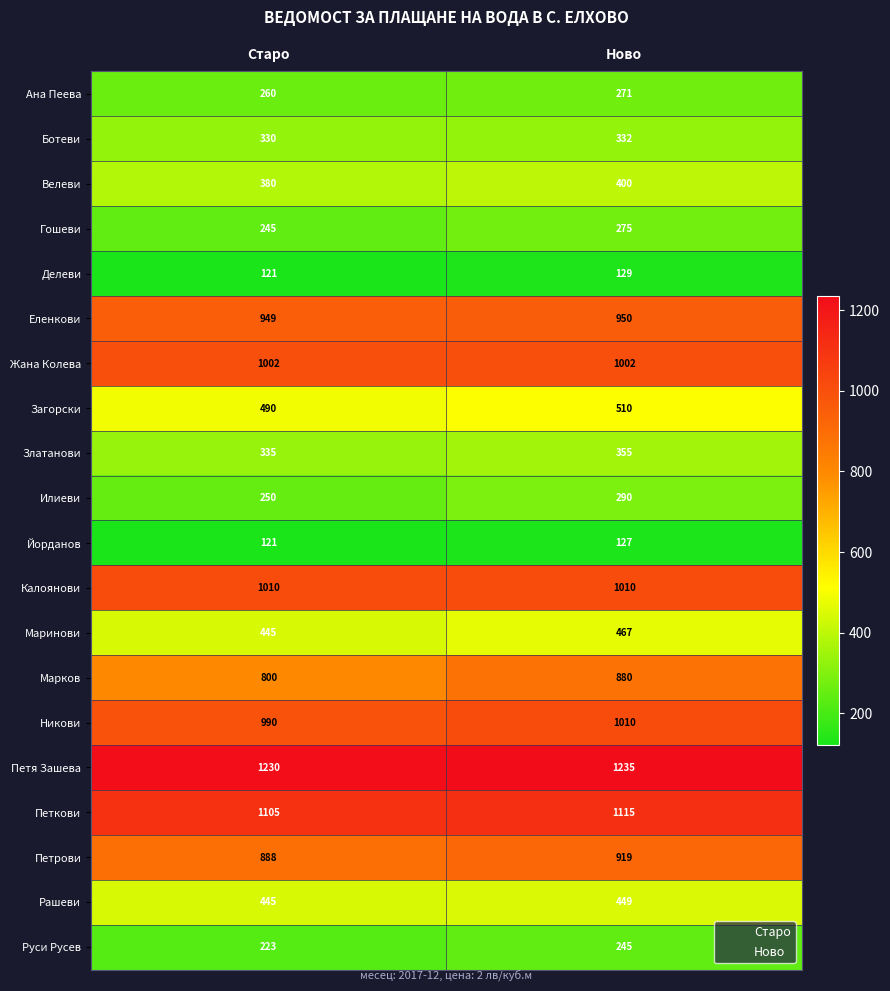

Which series changed the most between Старо and Ново?

Марков